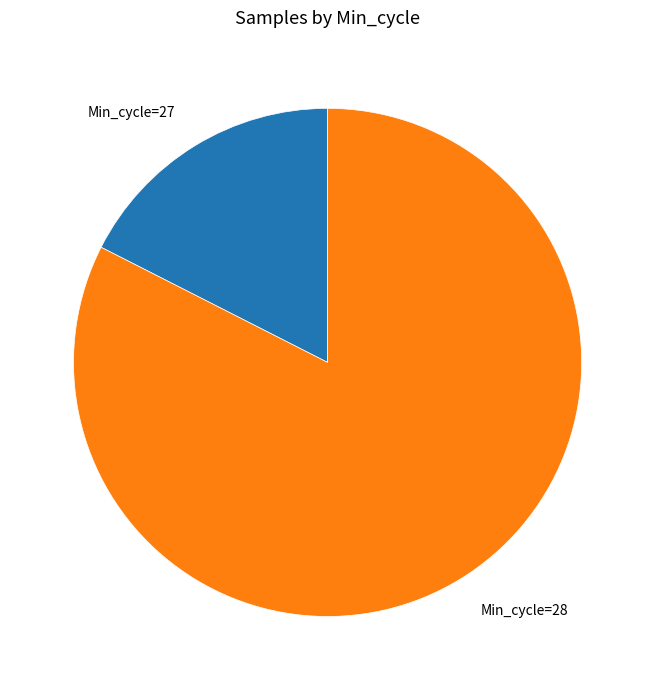

Is there any slice that represents more than half of the pie?

Yes